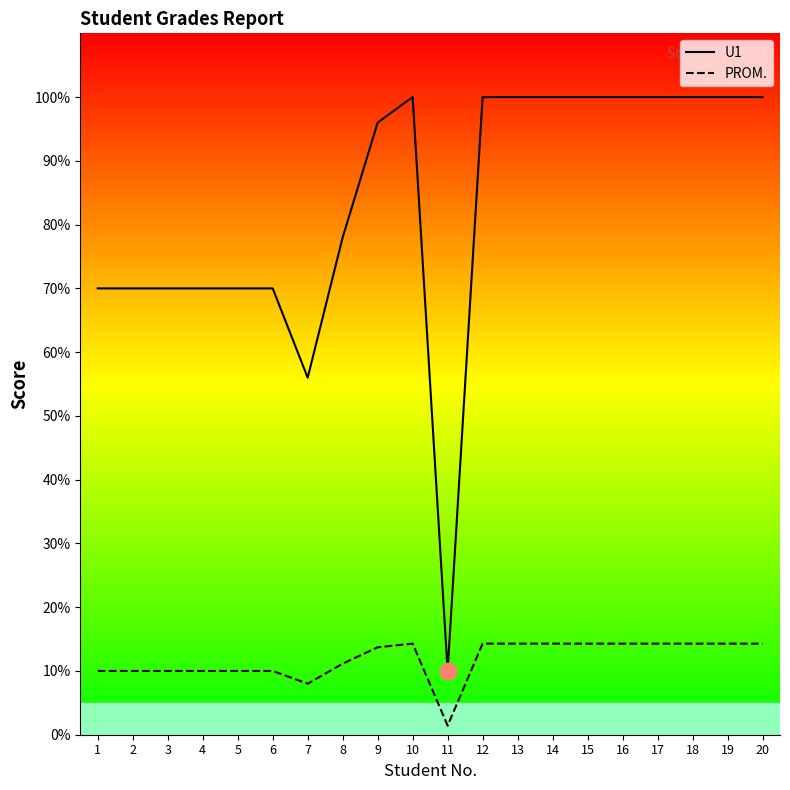

Which label corresponds to the largest value in the chart?

10